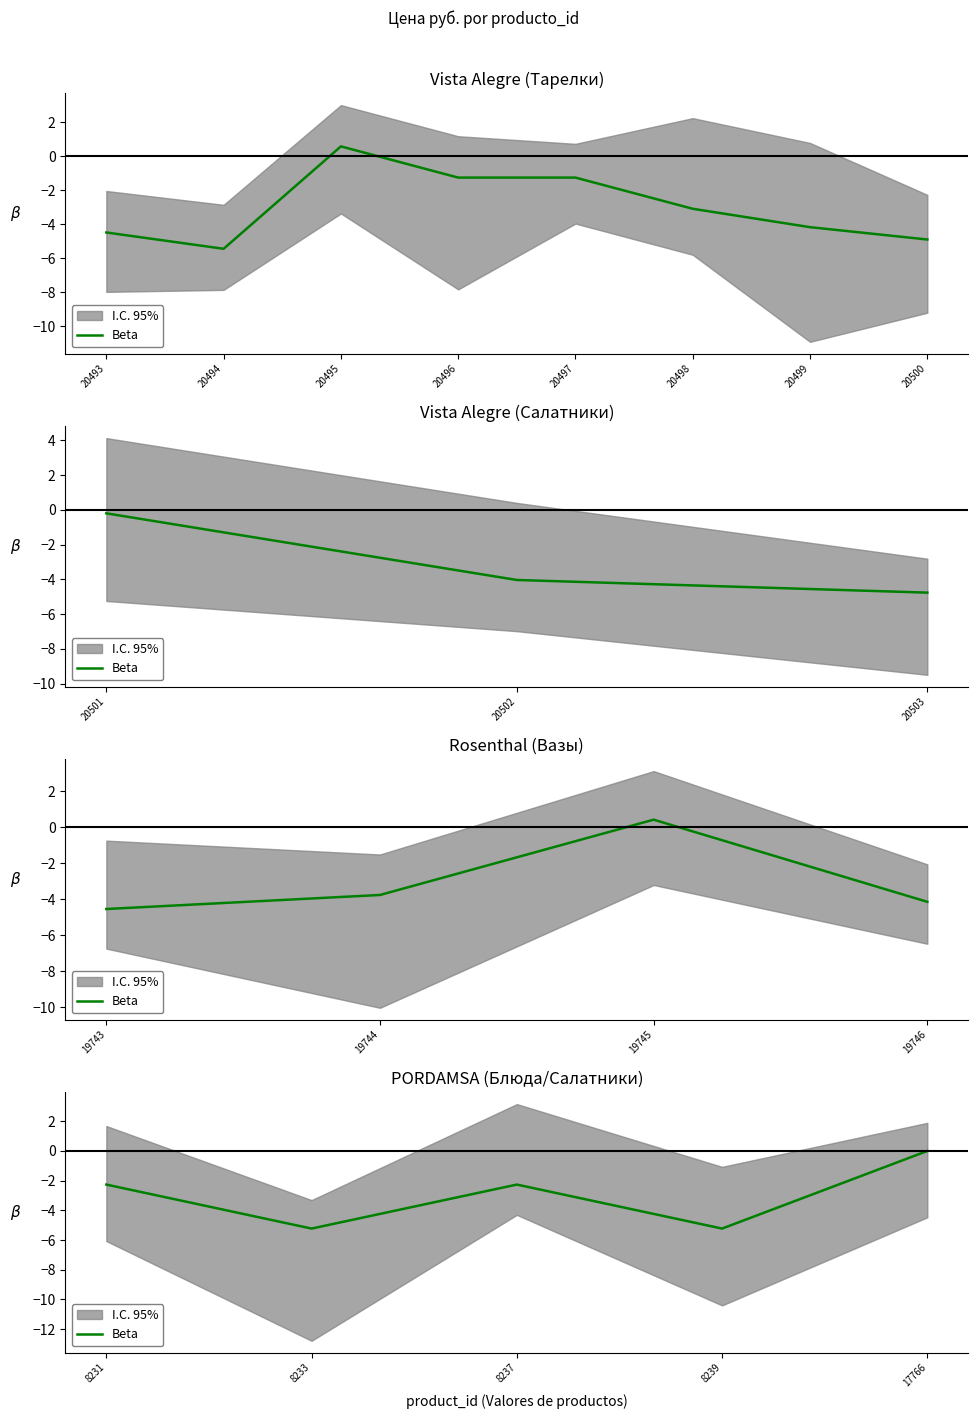

Is it true that the value at 8233 is -5.2?

True